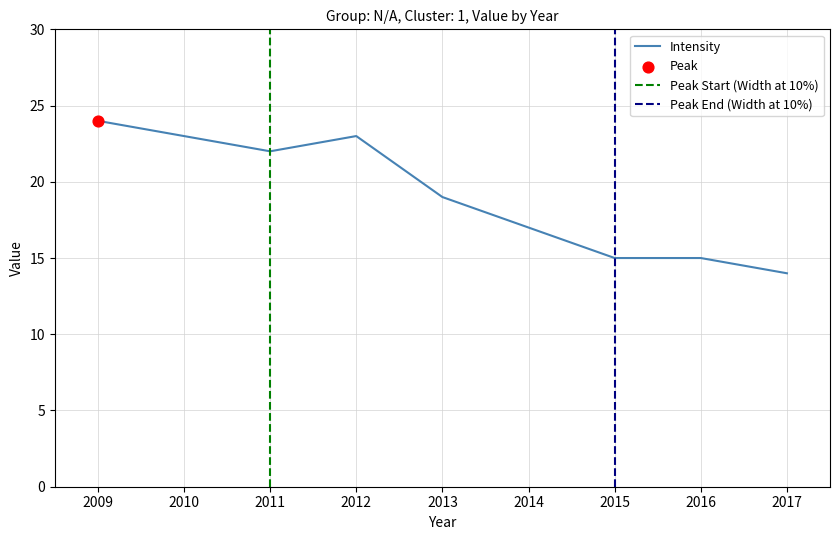

What is the ratio of the value at 2011 to the value at 2014?

1.3